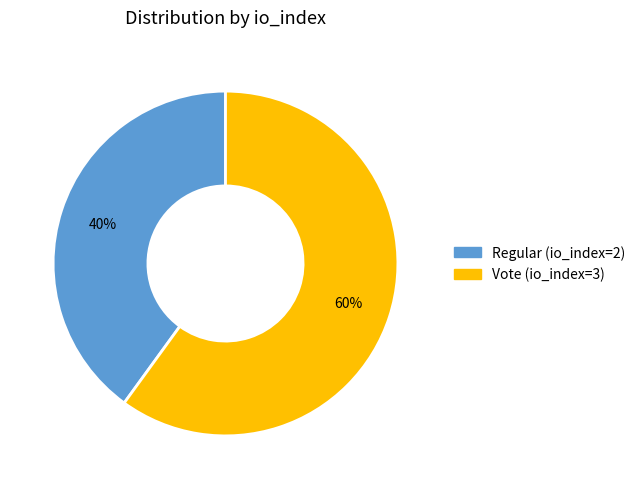

Does any single category account for the majority?

Yes